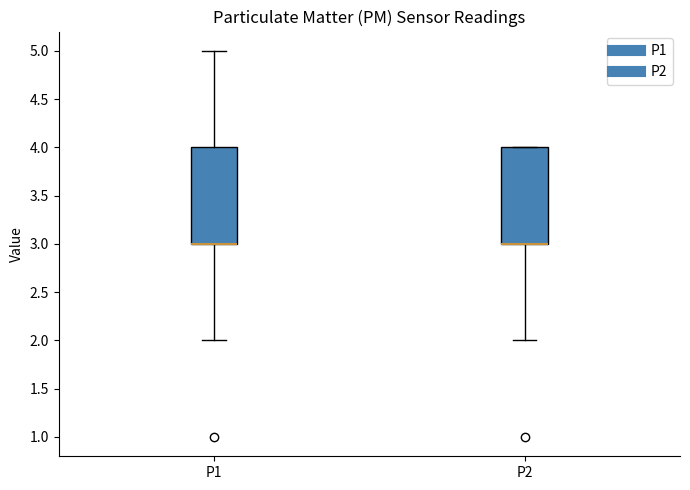

Where does the lower whisker of the box for P1 end on the y-axis? The values are not printed on the chart, so give them approximately, as read against the axis.

2